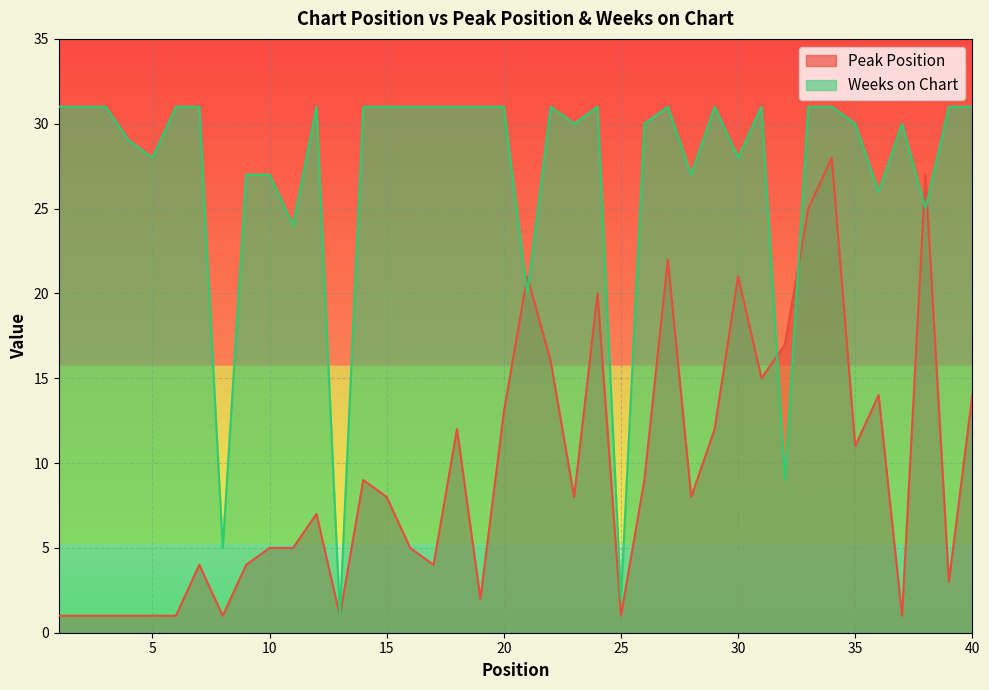

The value of Peak Position at 31 is 6. True or false?

False